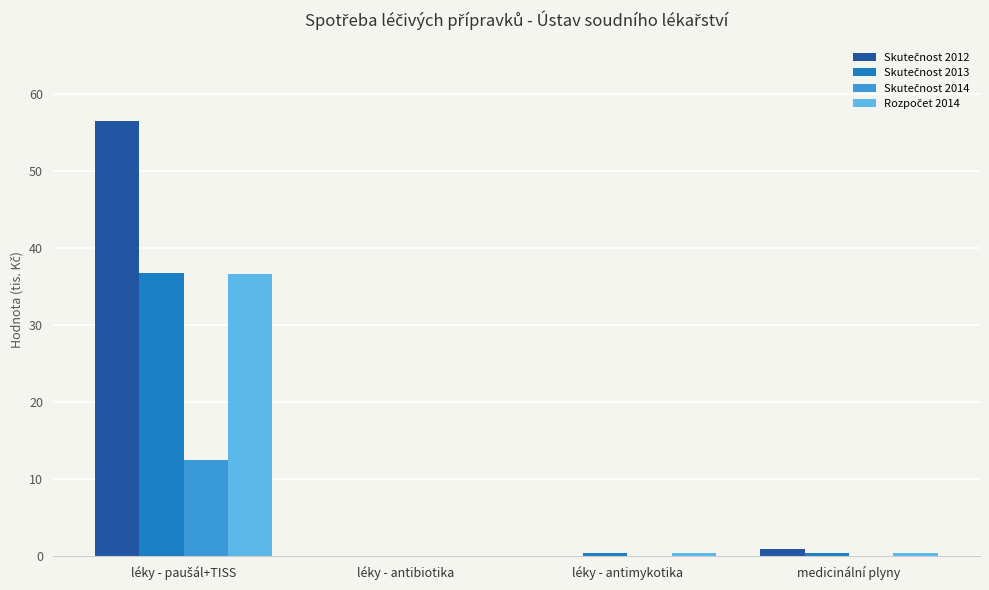

What is the greatest value displayed?

56.5